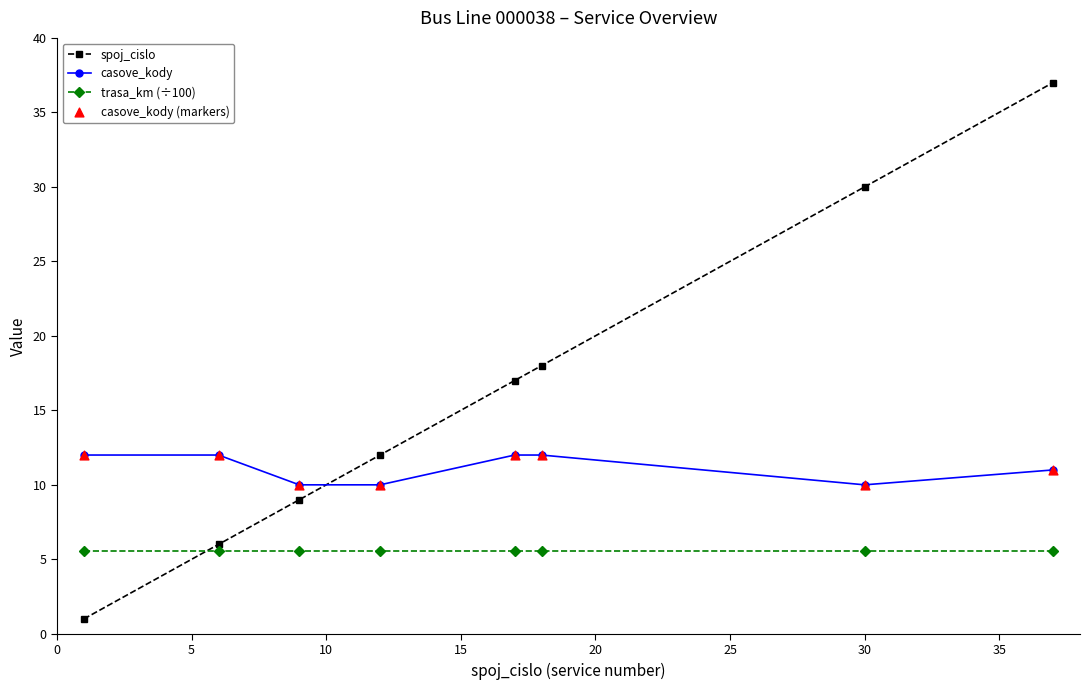

Which series has the largest total across all categories?

spoj_cislo